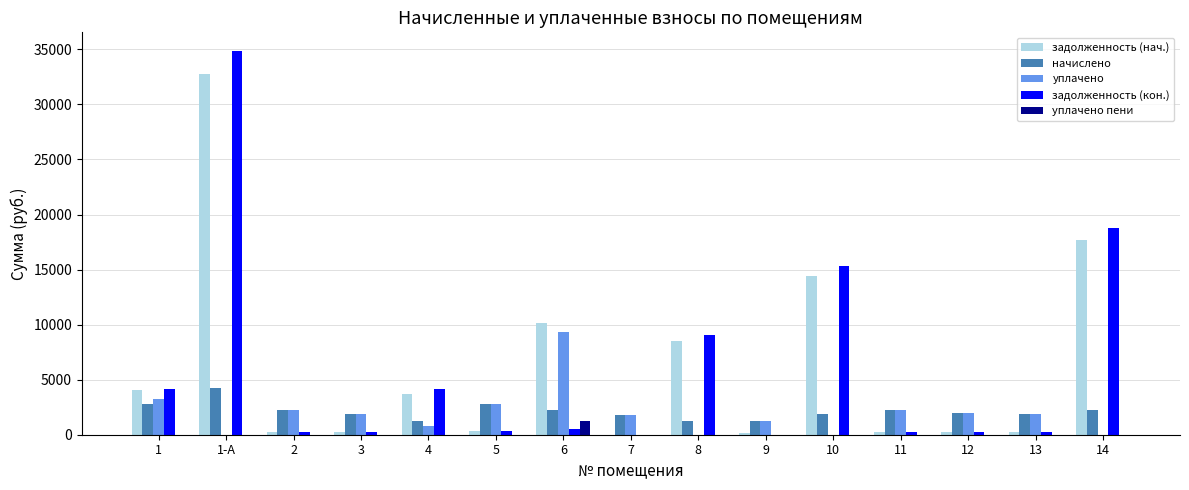

How many data points in задолженность (кон.) are above 311?

8